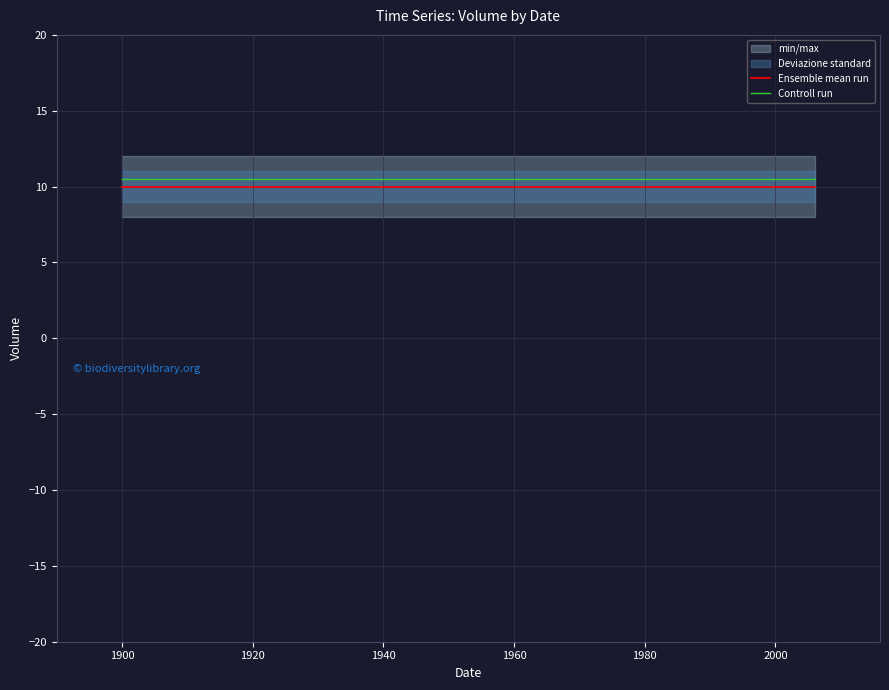

What is the highest value of the Ensemble mean run series?

10.0